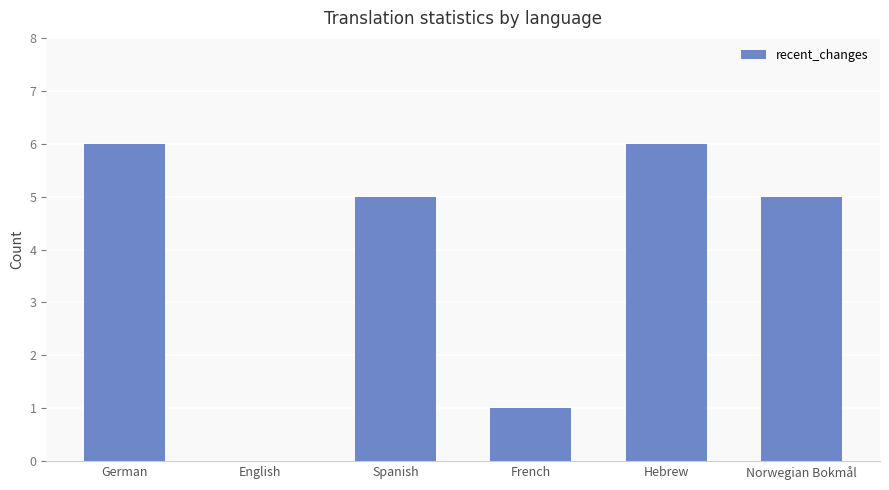

Is it true that the value at Spanish is 3?

False